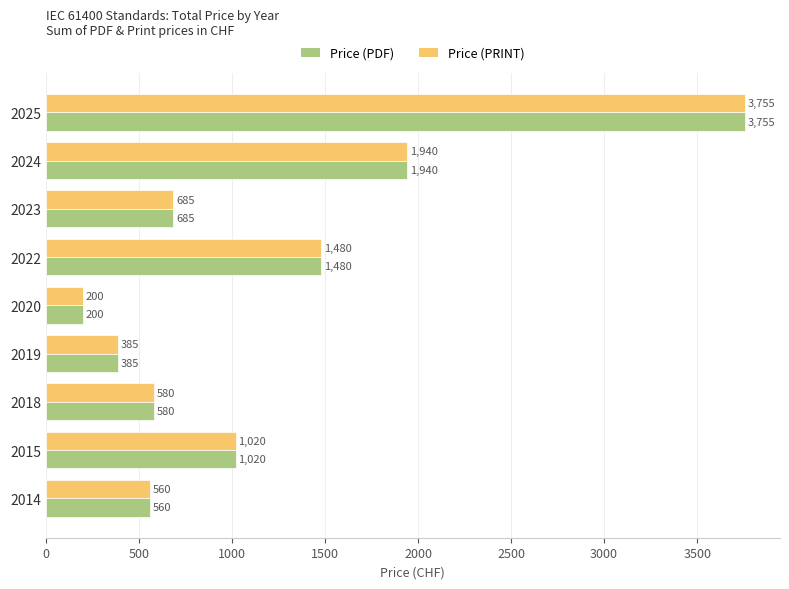

Read the Price (PRINT) value at 2025, to the nearest 100.

3800